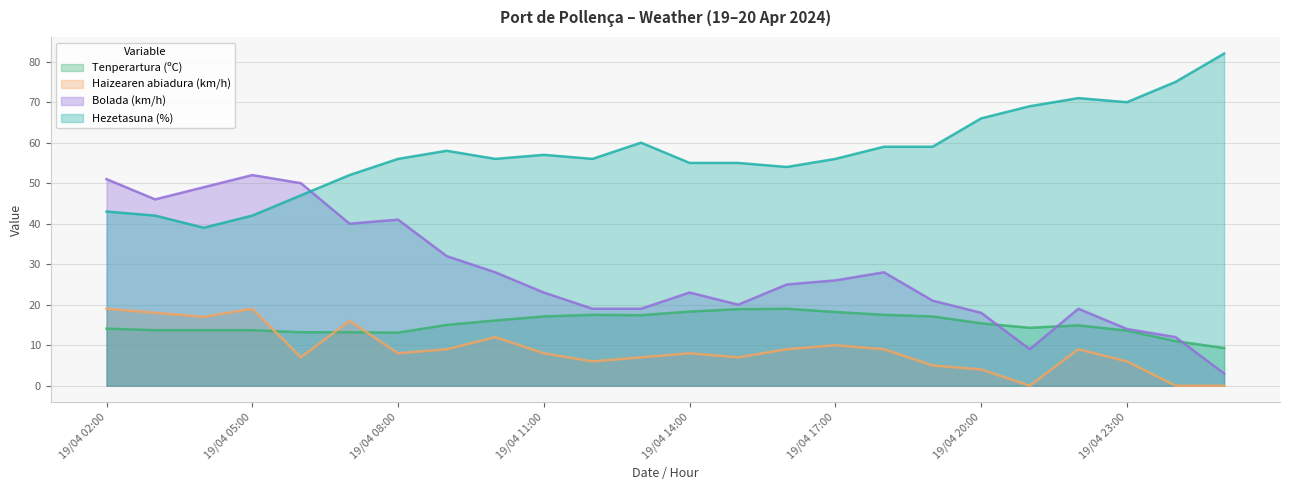

At which label is Bolada (km/h) closest to 27?

19/04 10:00